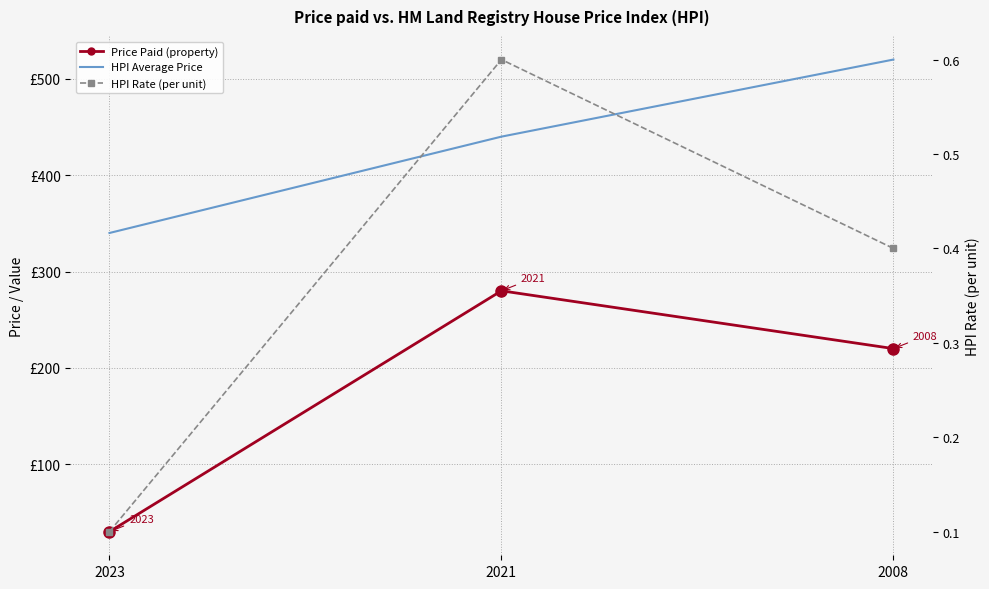

Is this an area chart (filled region under the line)?

No